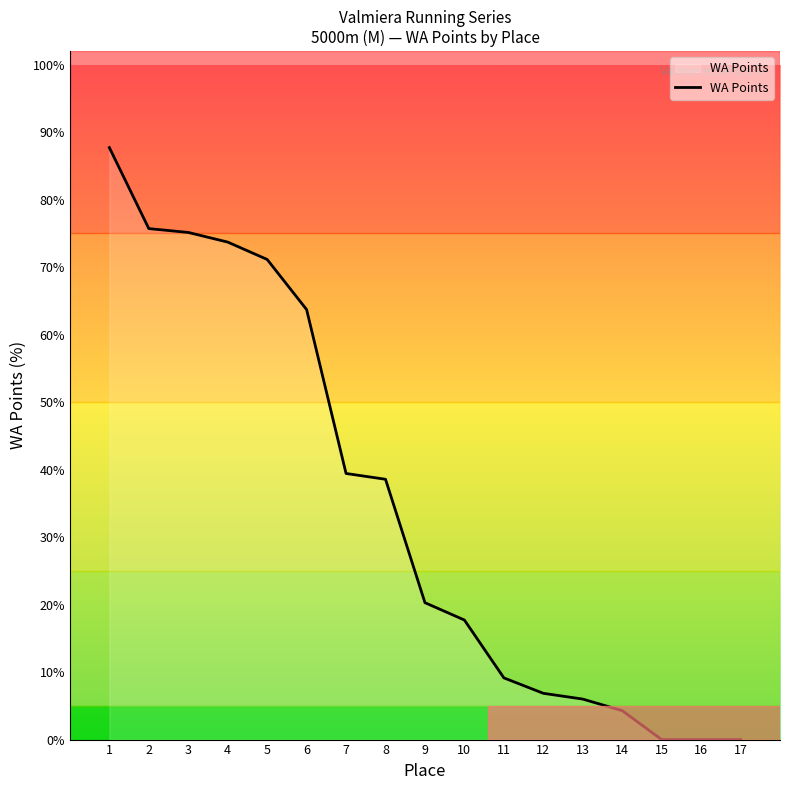

What is the difference between the maximum and minimum values?

87.7